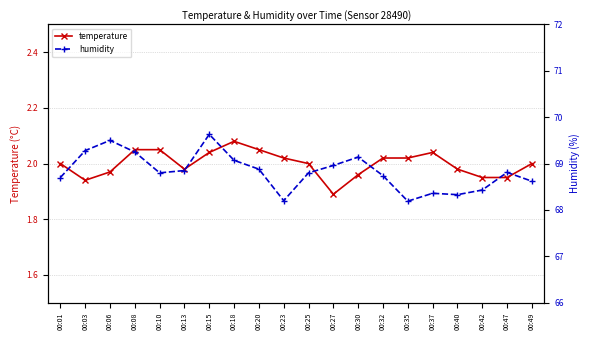

How many temperature values are between 1 and 2?

11